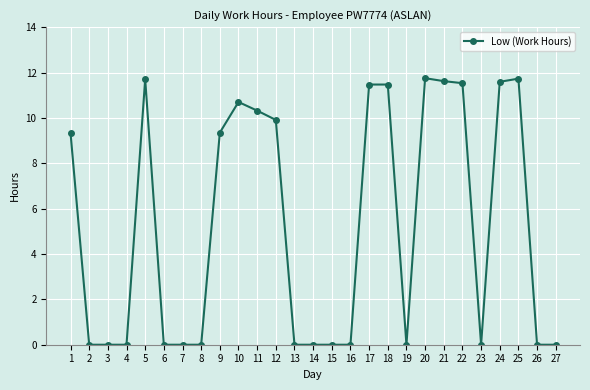

What is the value of the 18th point from the left?

11.5